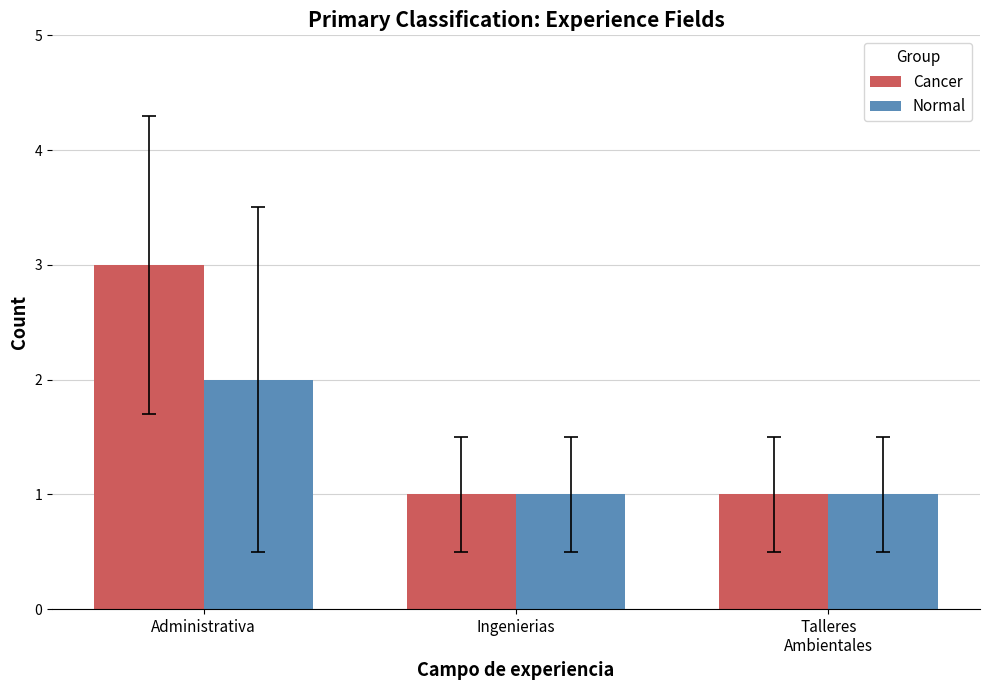

What is the maximum value shown in the chart?

3